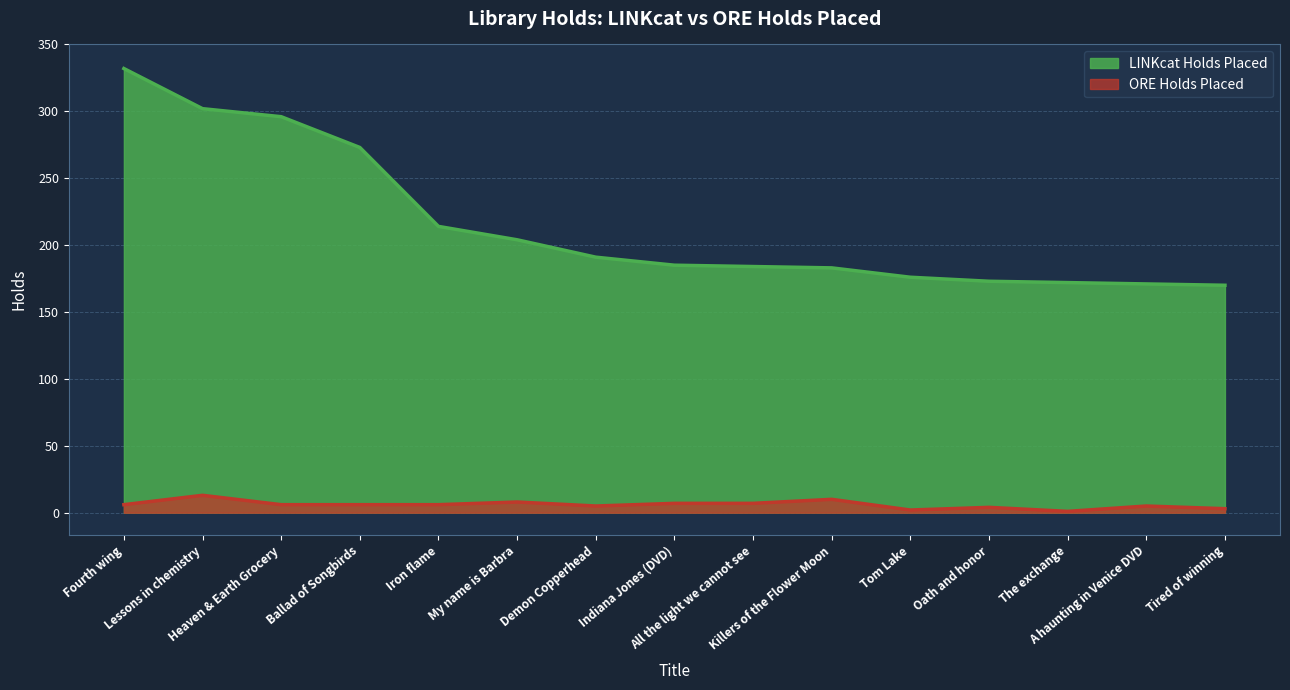

What value does the ORE Holds Placed series have at My name is Barbra?

8